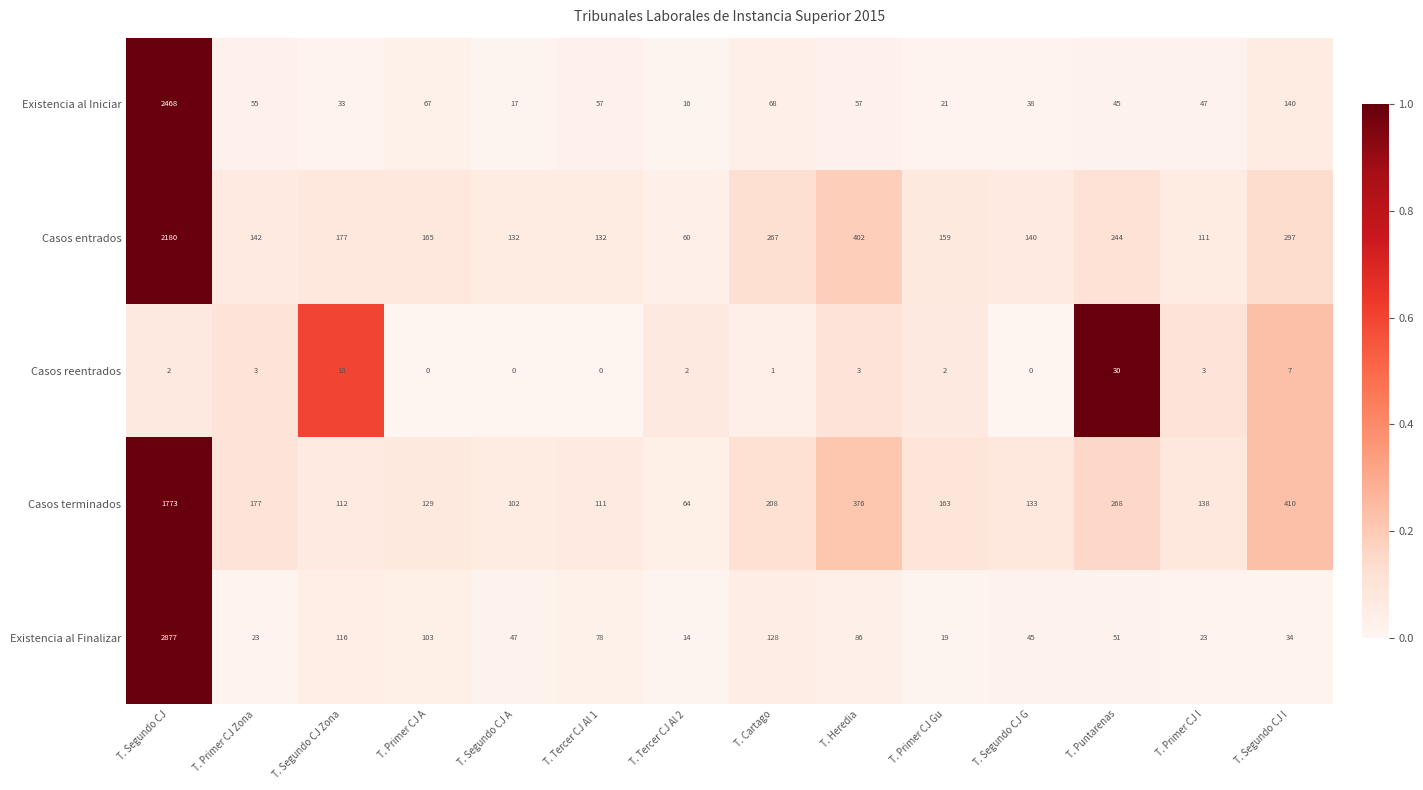

Which series has the largest total across all categories?

Casos entrados